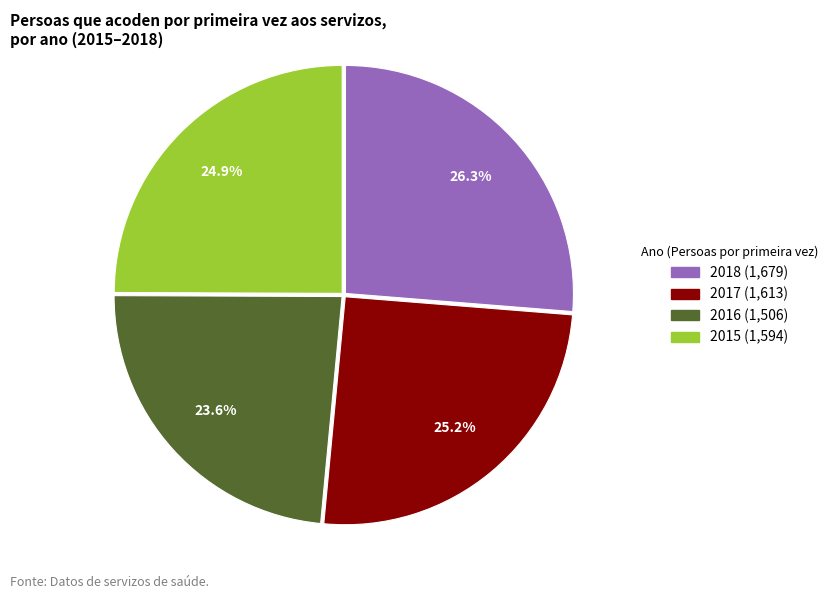

Is there a majority slice in this chart?

No